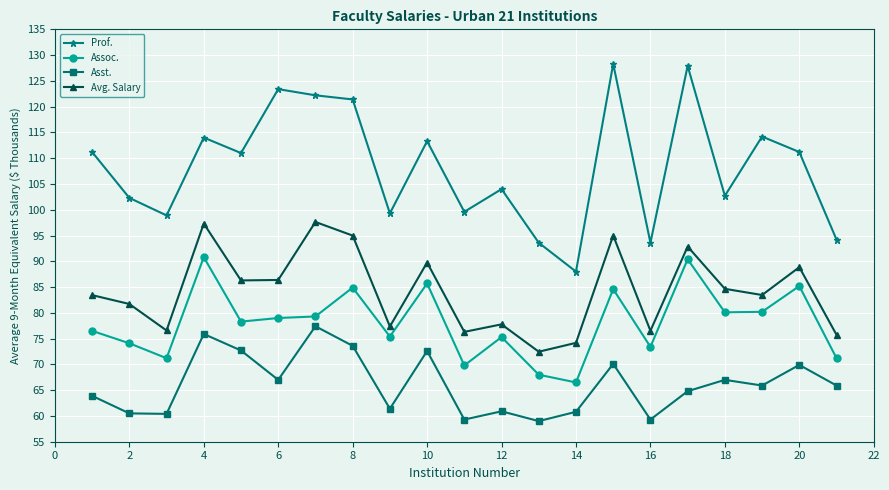

What is the greatest value displayed?

128.3